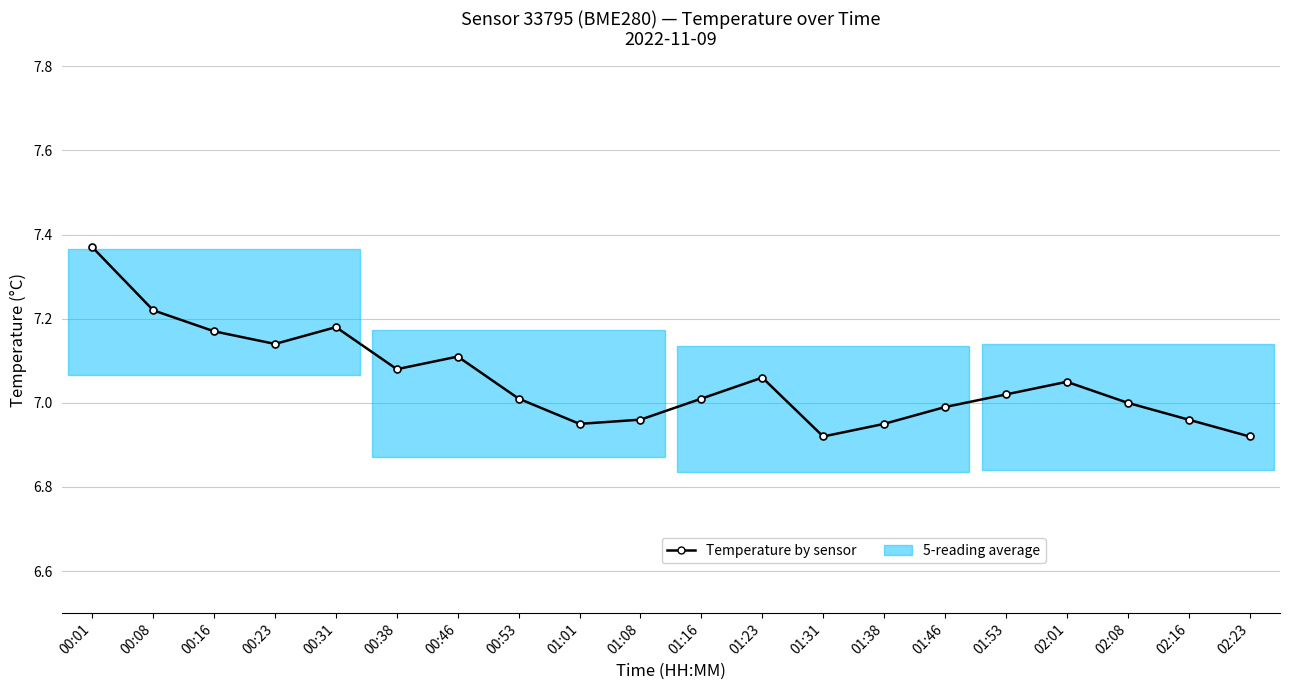

How many data points does each series have?

20